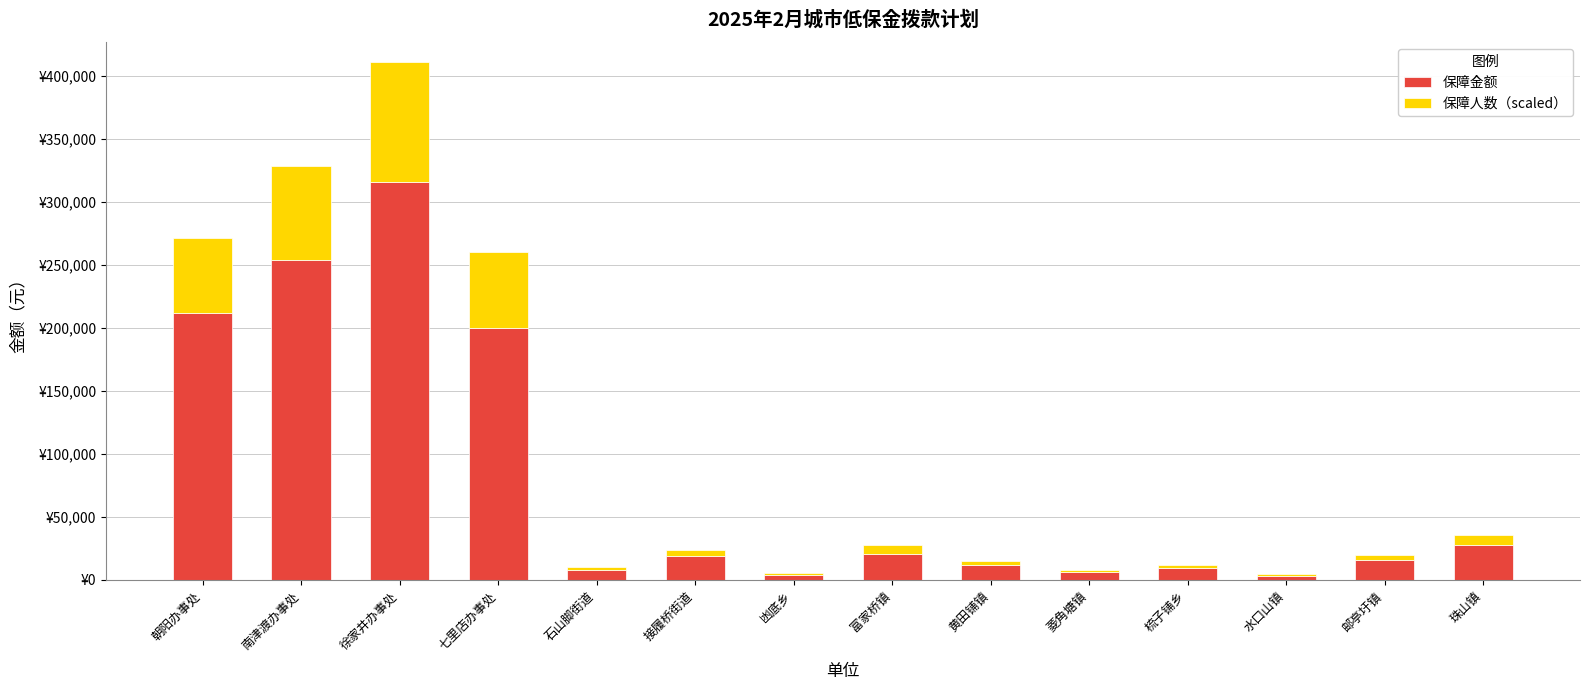

What are all the series names shown in the legend?

保障金额, 保障人数（scaled）